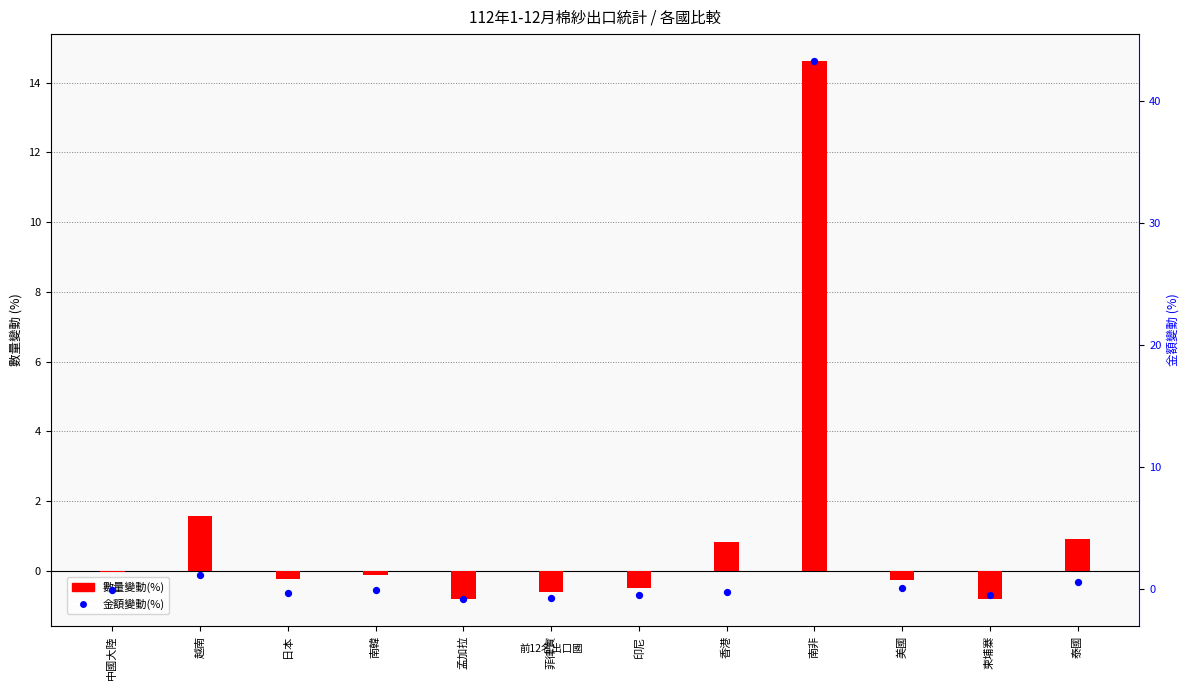

Which series has the largest total across all categories?

金額變動(%)